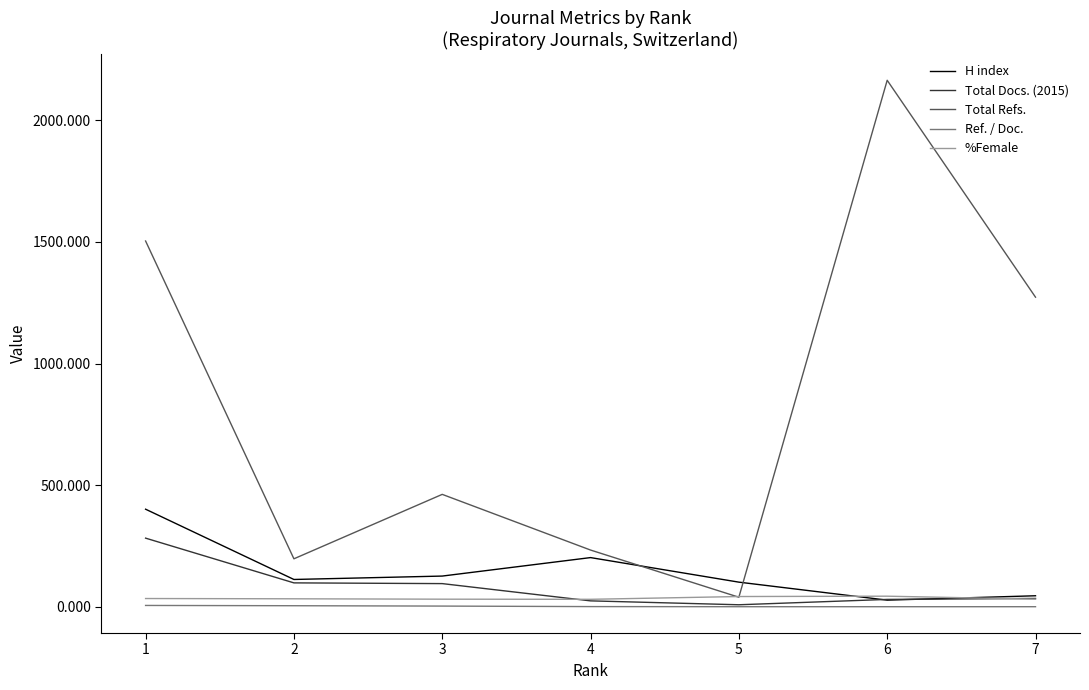

What is the greatest value displayed?

2165.0